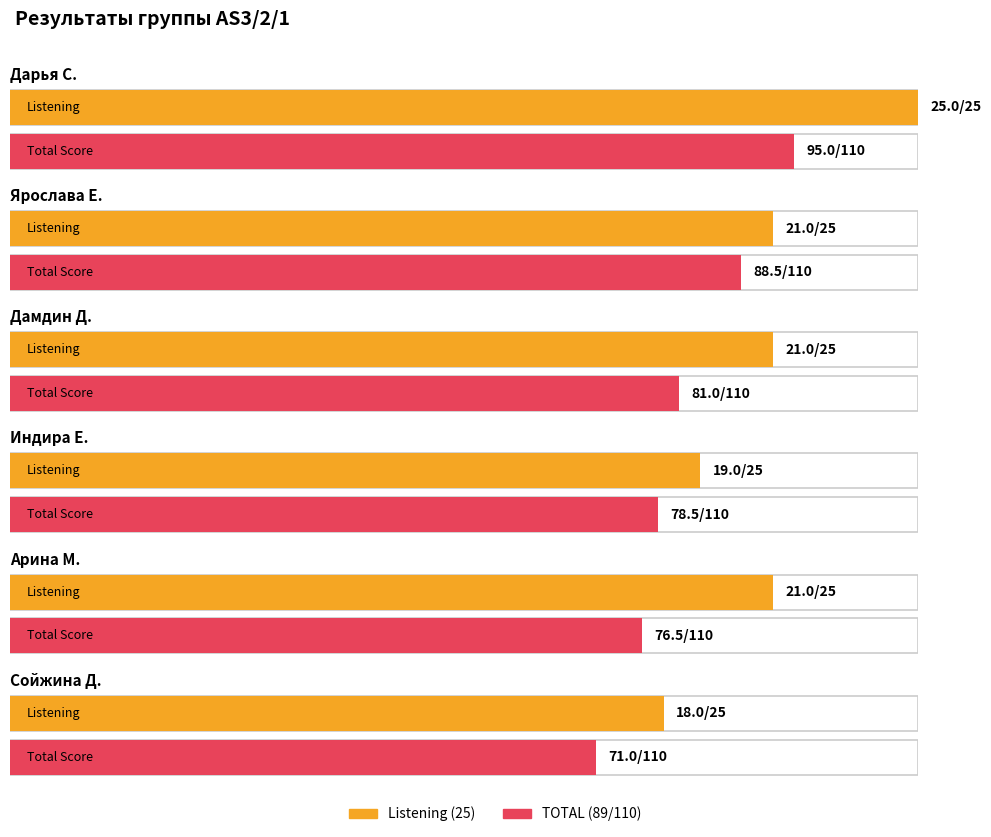

Is it true that Speaking (29) equals 32.7 at Дамдин Д.?

False